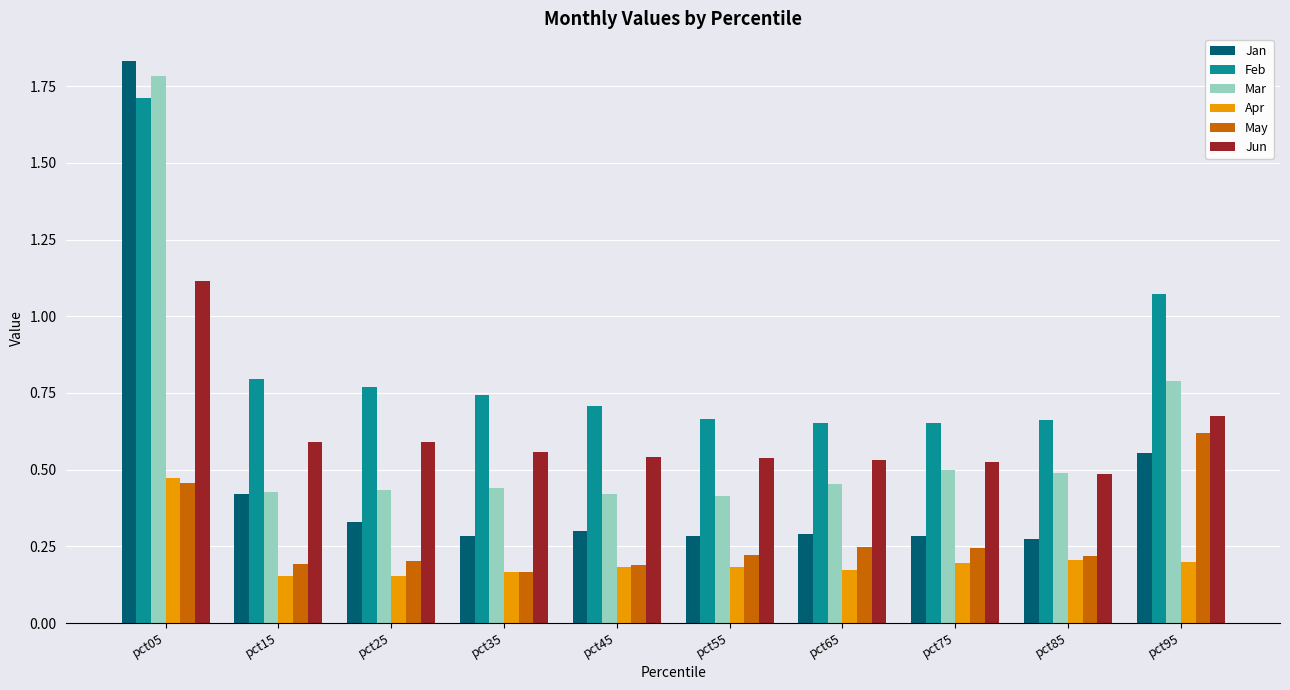

The May series shows 0.6 at pct95. True or false?

True